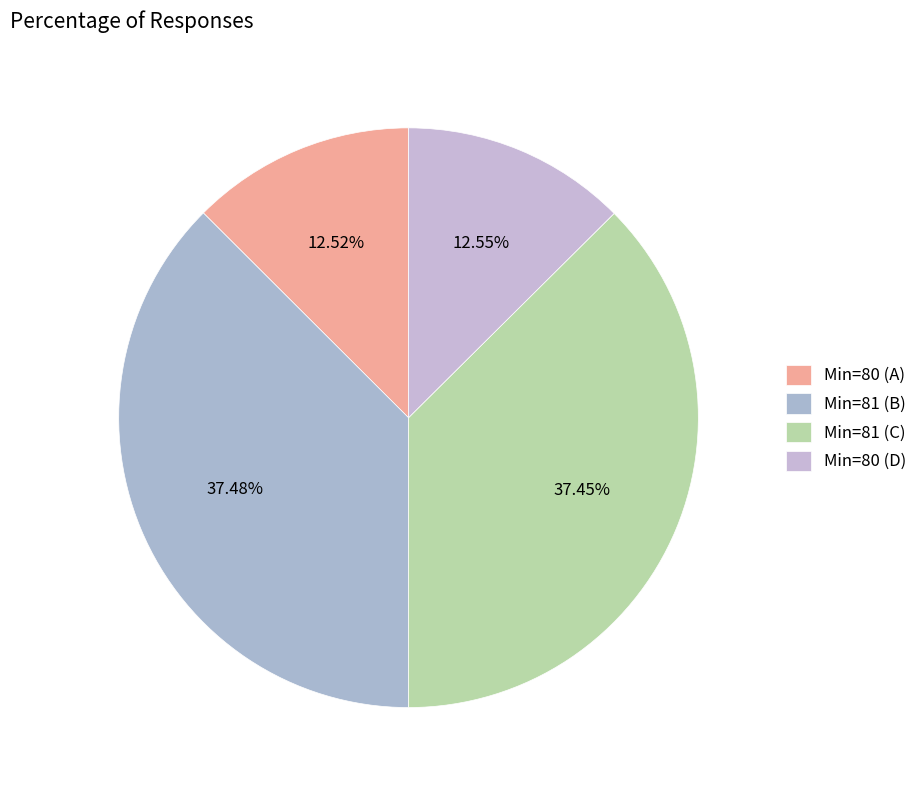

How many segments does this pie chart have?

4